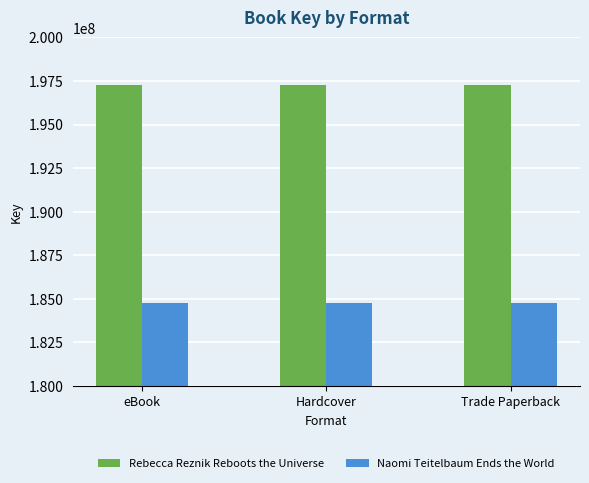

Reading left to right, list all the values displayed in this chart.

Rebecca Reznik Reboots the Universe: 197297410	197297410	197297410
Naomi Teitelbaum Ends the World: 184777405	184777405	184777405